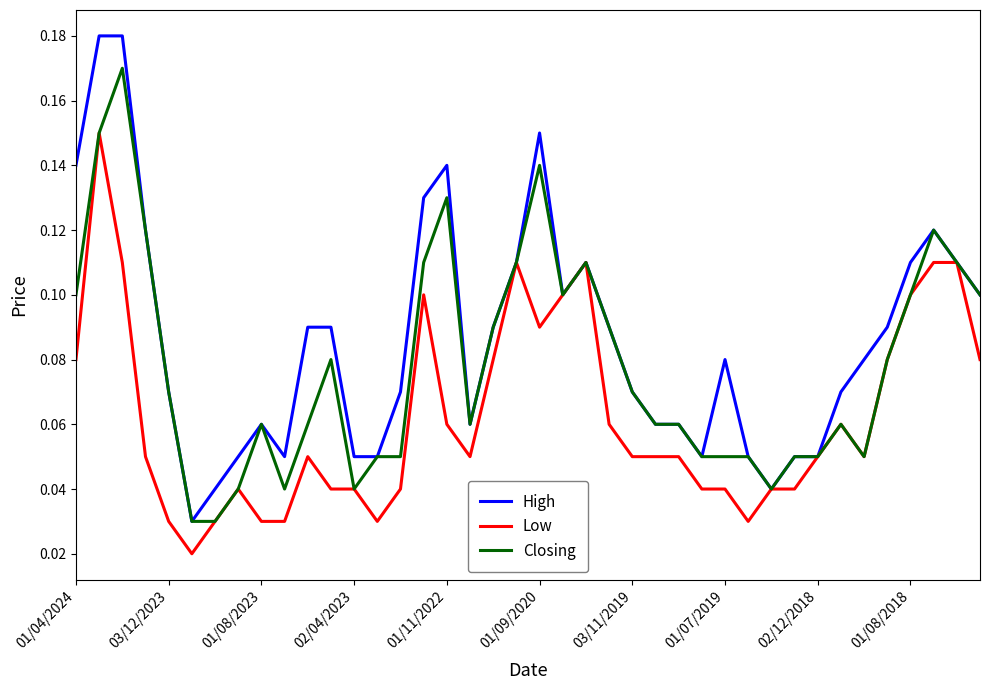

Rank the series by their maximum value, from lowest to highest.

Low, Closing, High